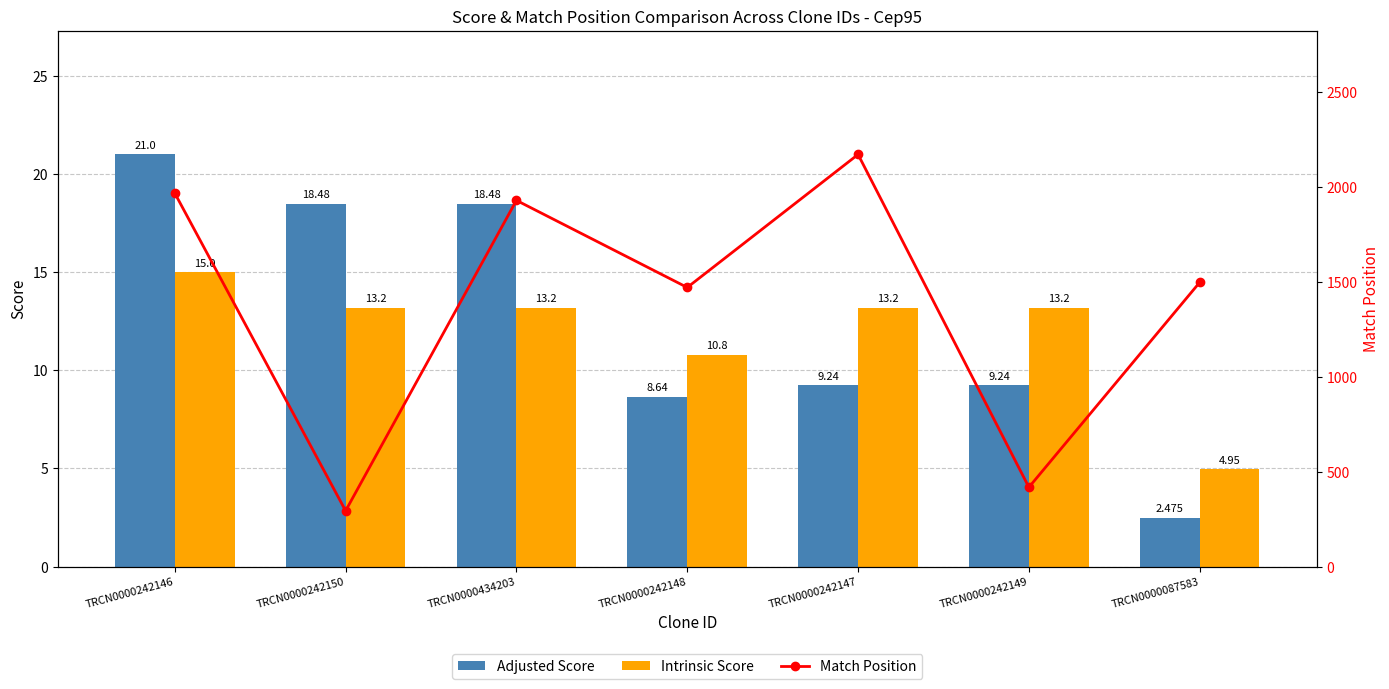

What are all the series names shown in the legend?

Adjusted Score, Intrinsic Score, Match Position